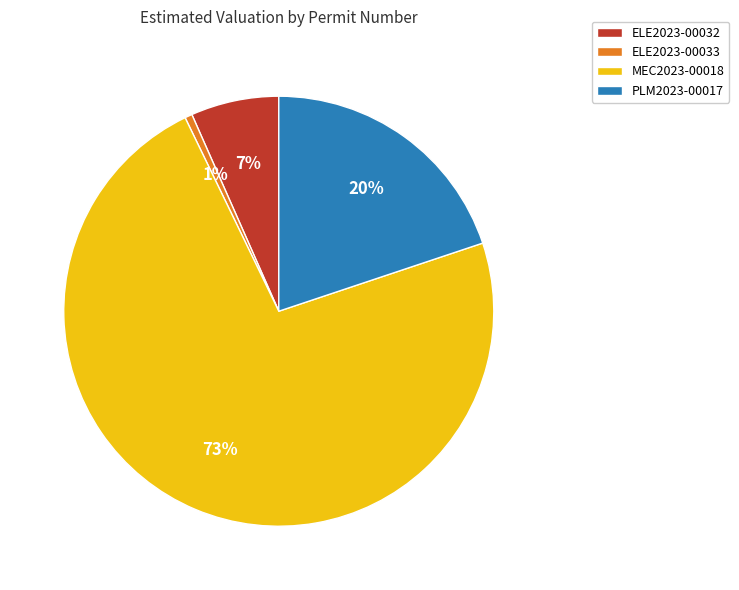

True or false: MEC2023-00018 accounts for 65% of the total.

False